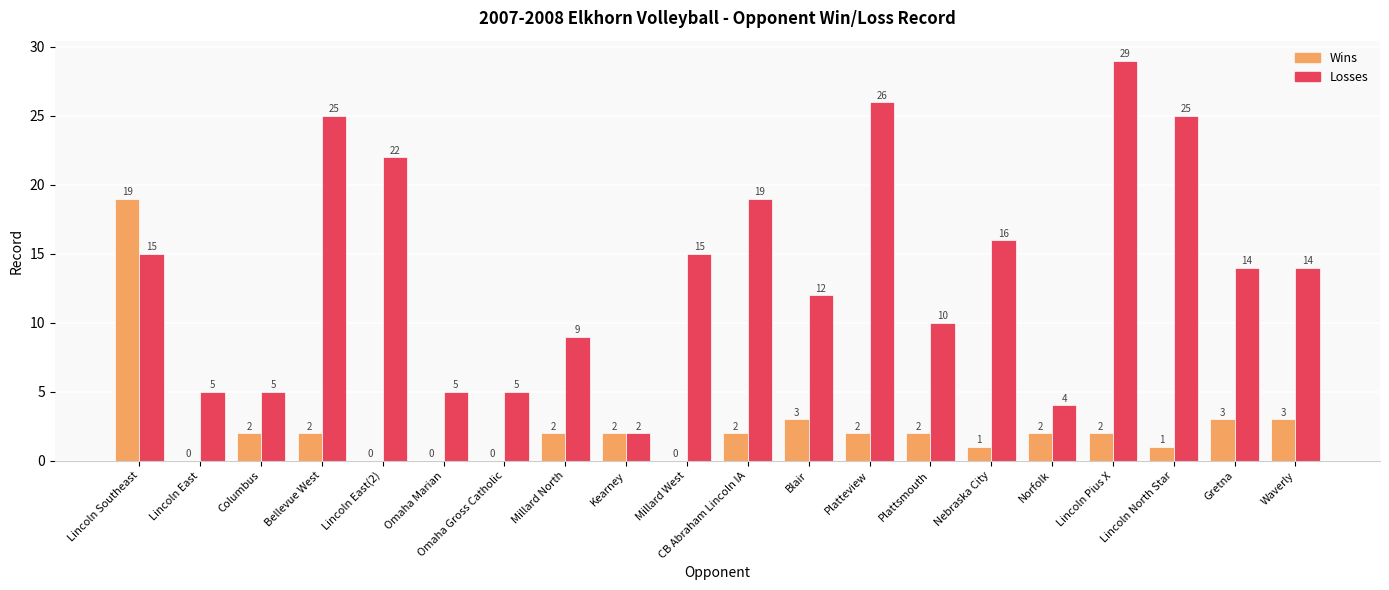

What is the greatest value displayed?

29